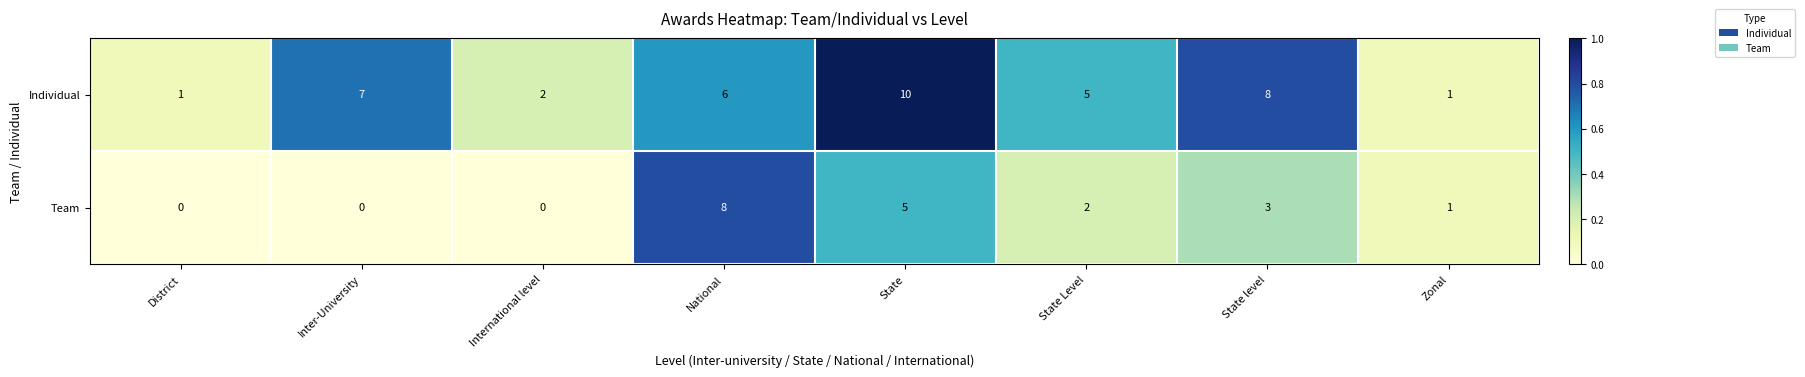

The Team series shows 5 at State. True or false?

True